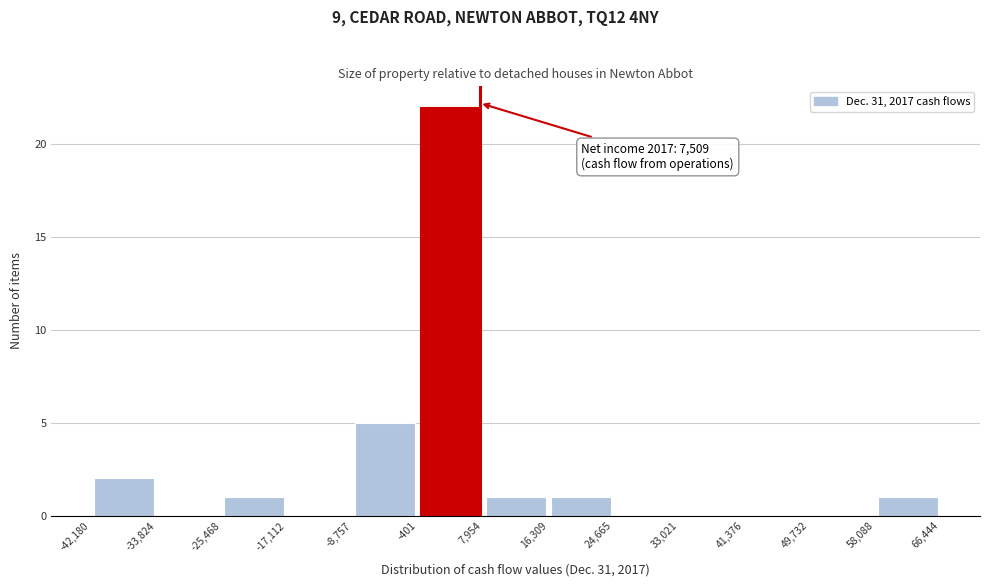

Which range on the x-axis has the tallest bar?

-401 to 7,954